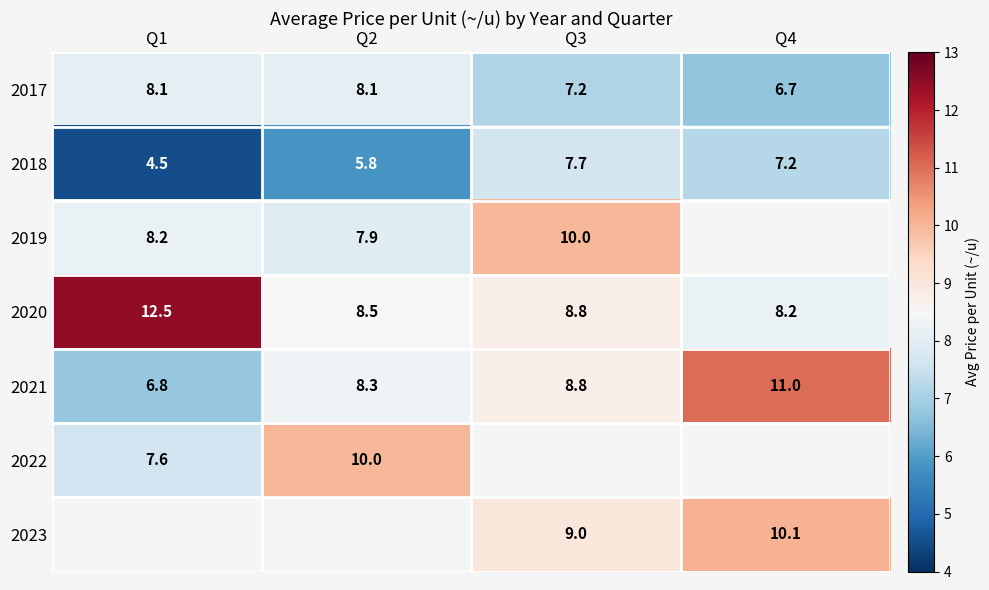

The 2018 series shows 3.4 at Q2. True or false?

False